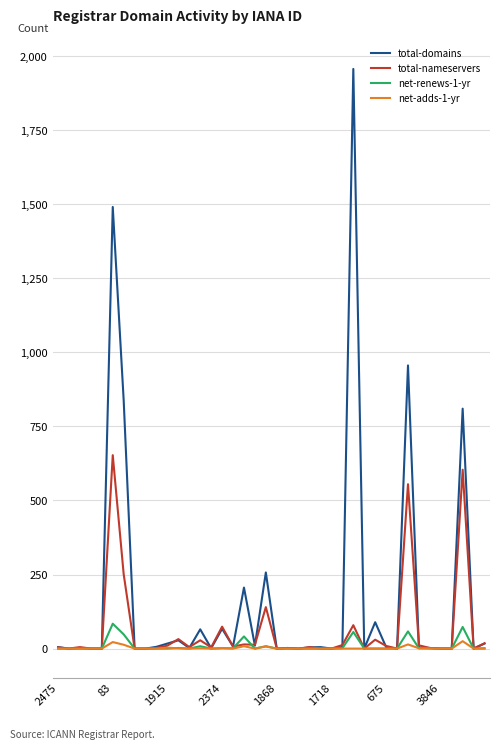

Does the chart display data point markers on the line(s)?

No